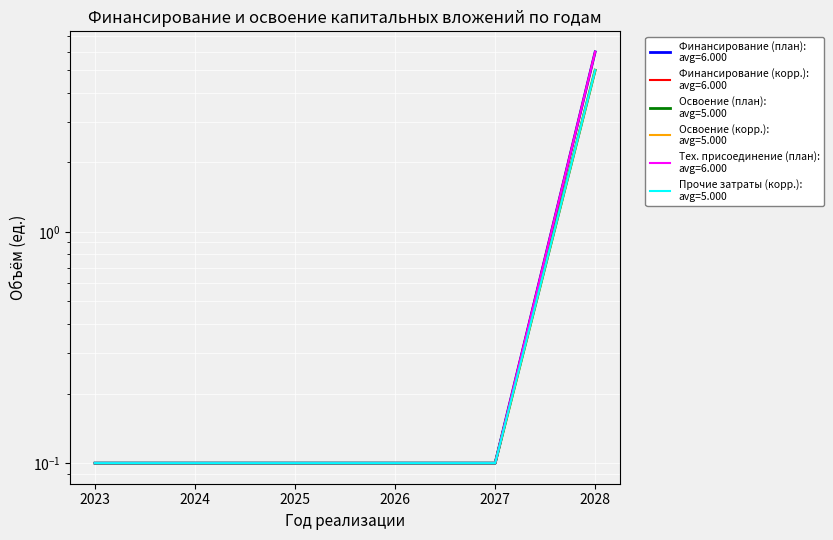

The Прочие затраты (корр.) series shows 2.7 at 2028. True or false?

False